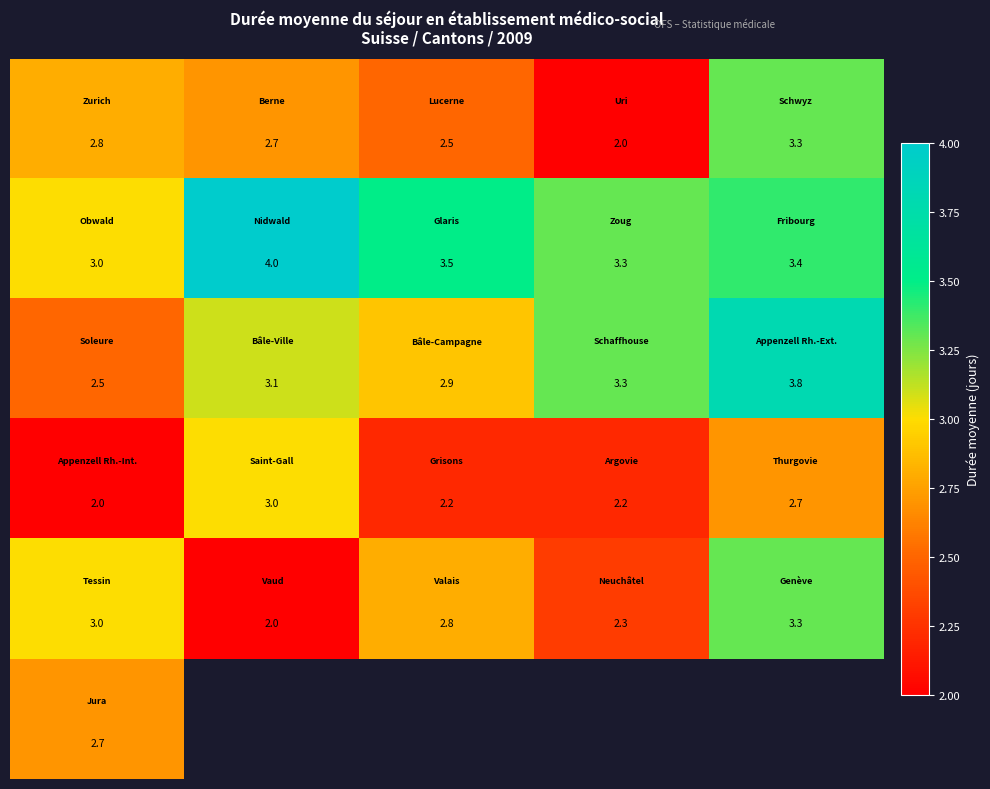

How many categories are shown in the chart?

5